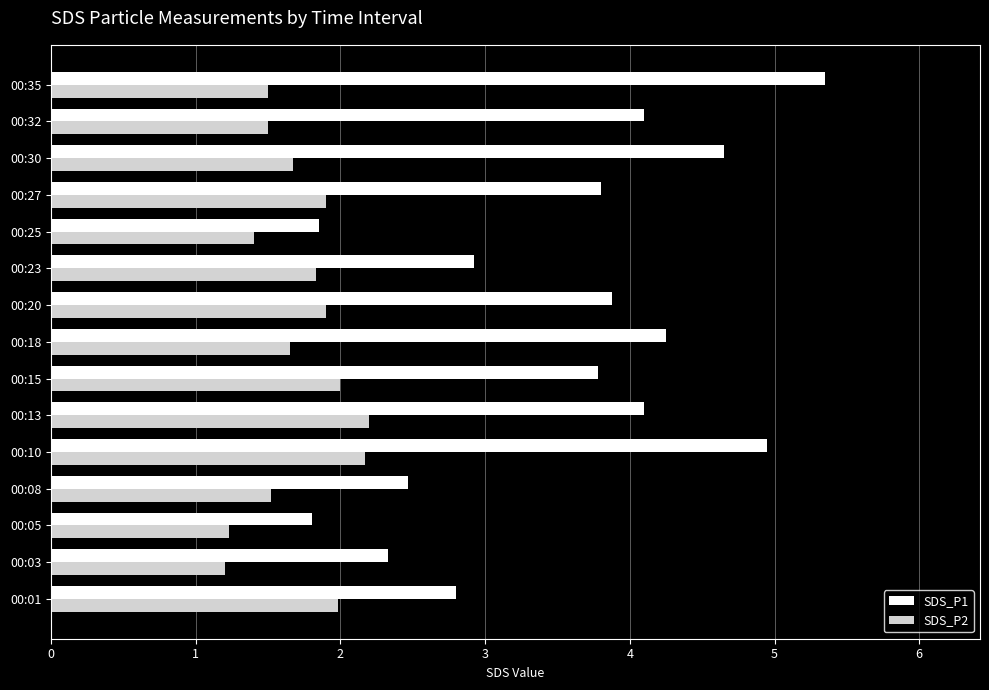

Rank the series by their average value, from lowest to highest.

SDS_P2, SDS_P1